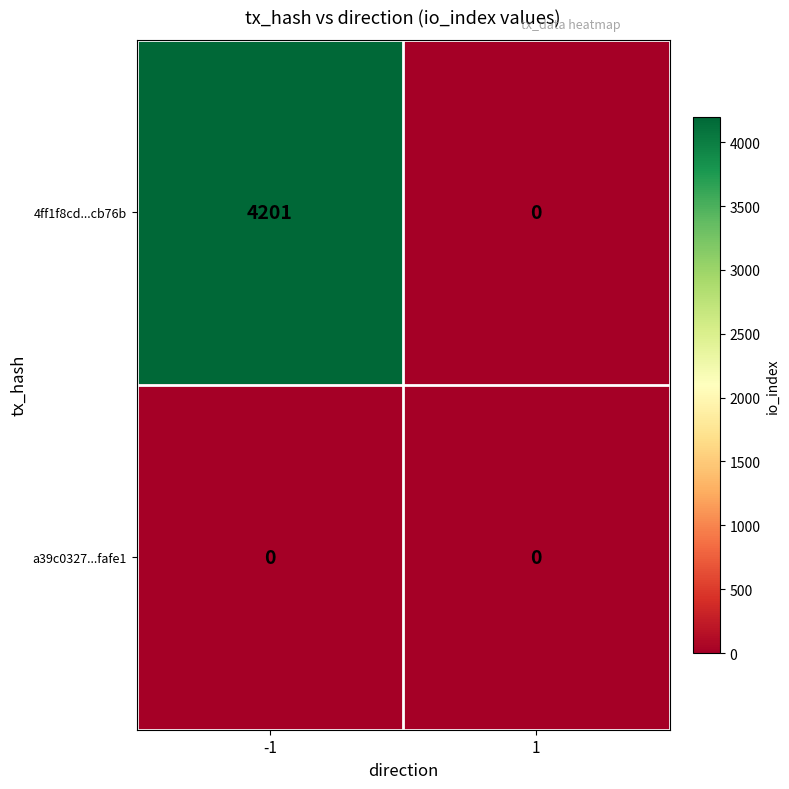

True or false: a39c0327...fafe1 has a value of 0 at 1.

True